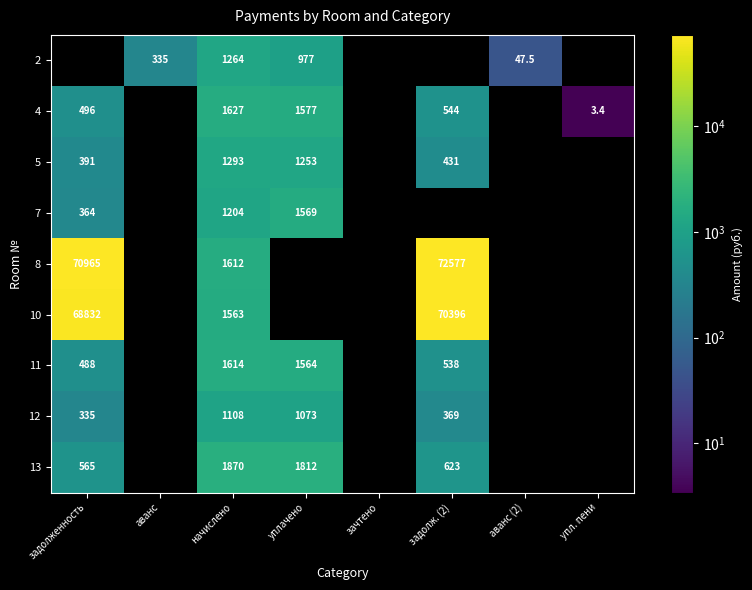

What is the difference between the maximum and minimum values in the 4 series?

1623.9